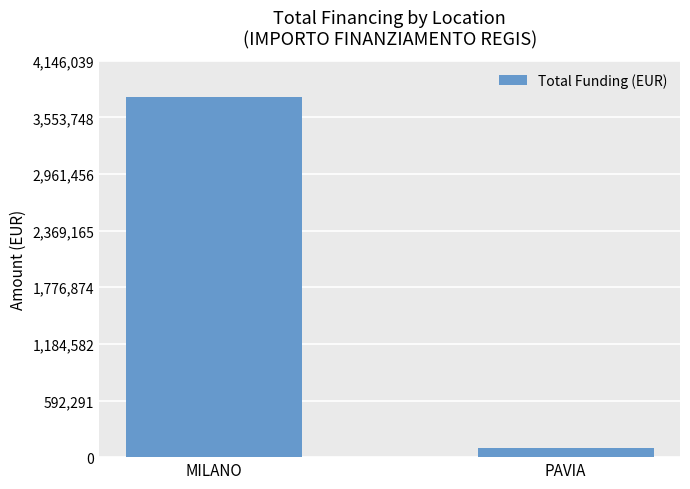

What is the smallest value displayed?

96064